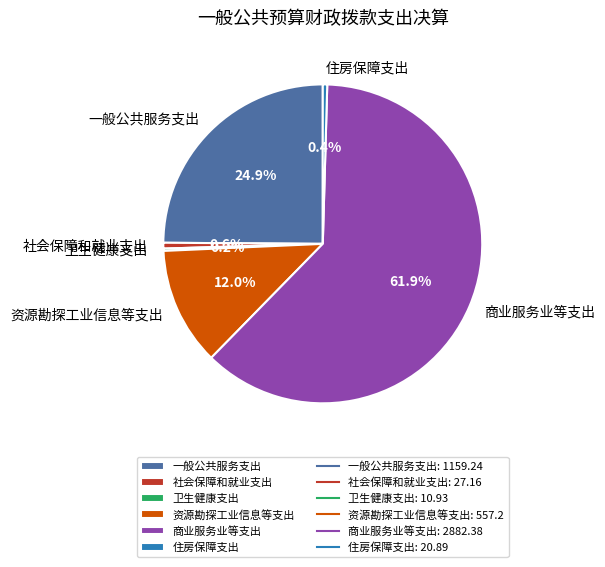

Which has a higher value, 资源勘探工业信息等支出 or 住房保障支出?

资源勘探工业信息等支出